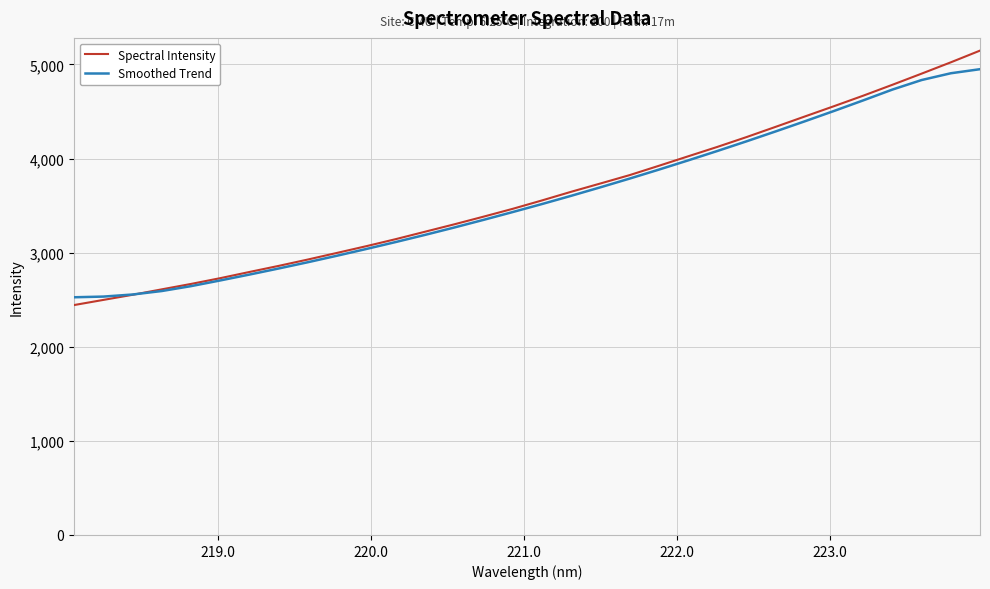

What are all the series names shown in the legend?

Spectral Intensity, Smoothed Trend